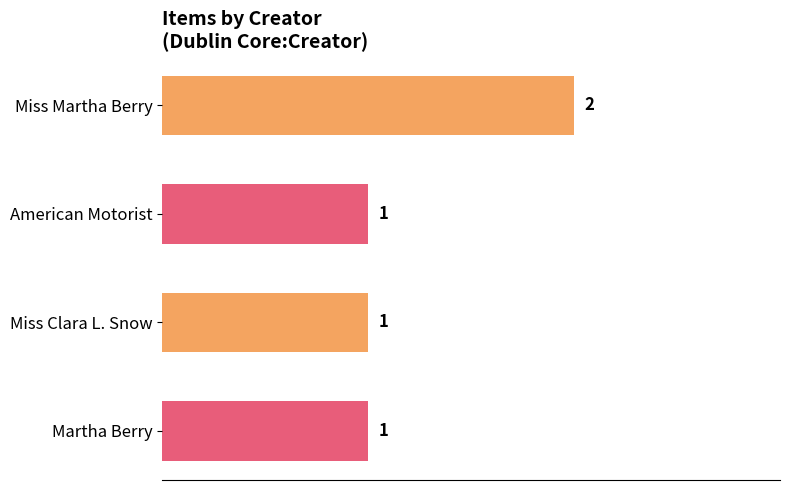

Between Miss Clara L. Snow and Miss Martha Berry, which is larger?

Miss Martha Berry